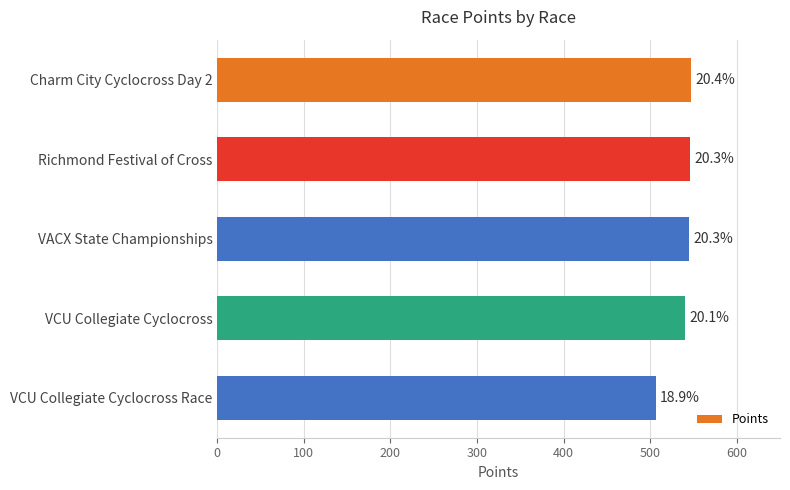

Does the chart contain any negative values?

No